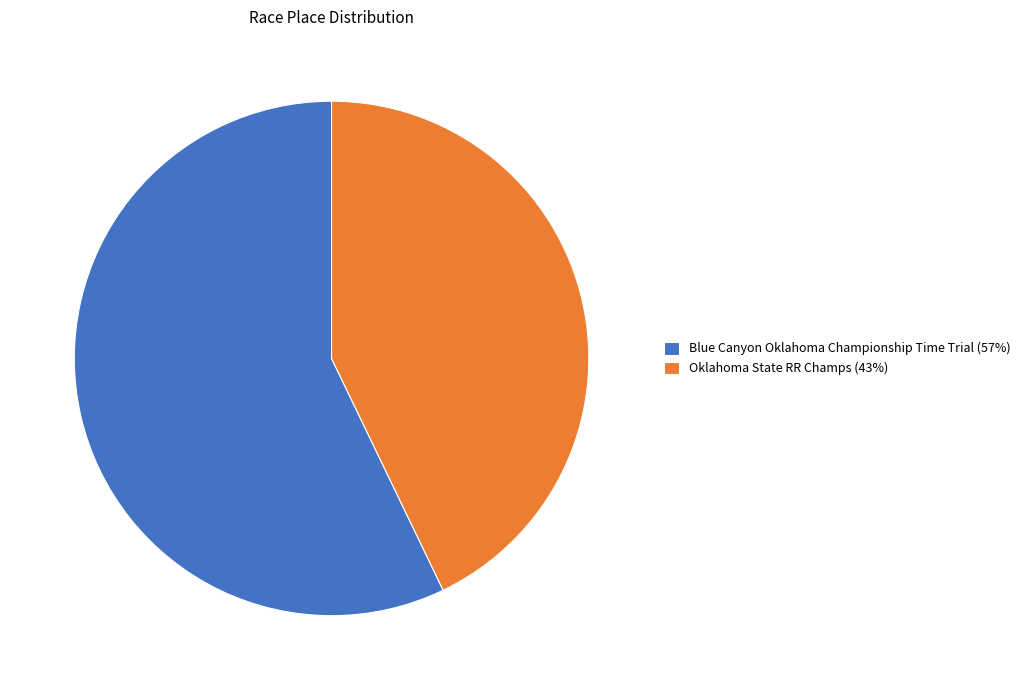

True or false: Oklahoma State RR Champs (43%) accounts for 43% of the total.

True